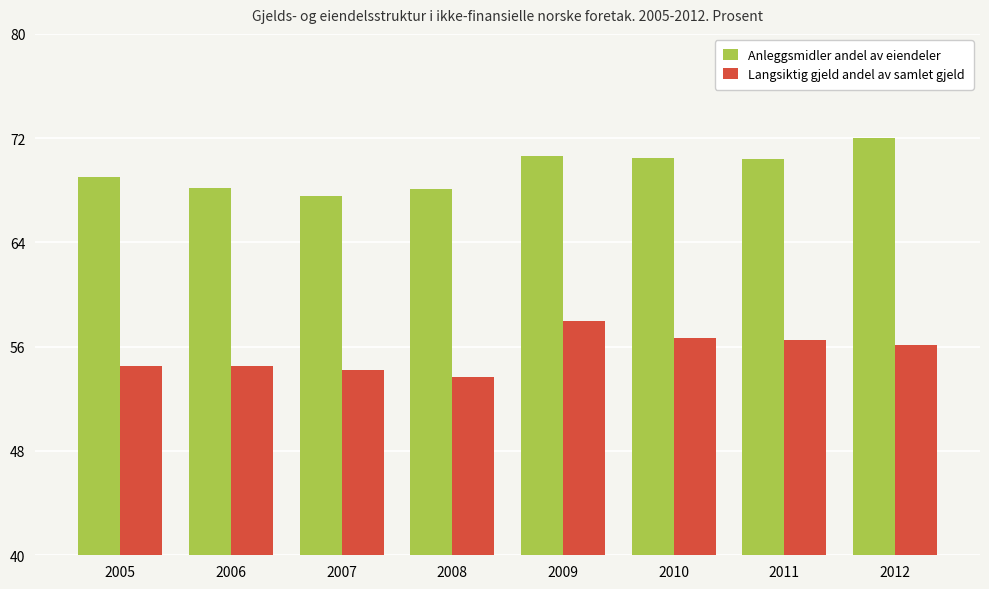

What is the maximum value for Anleggsmidler andel av eiendeler?

72.0